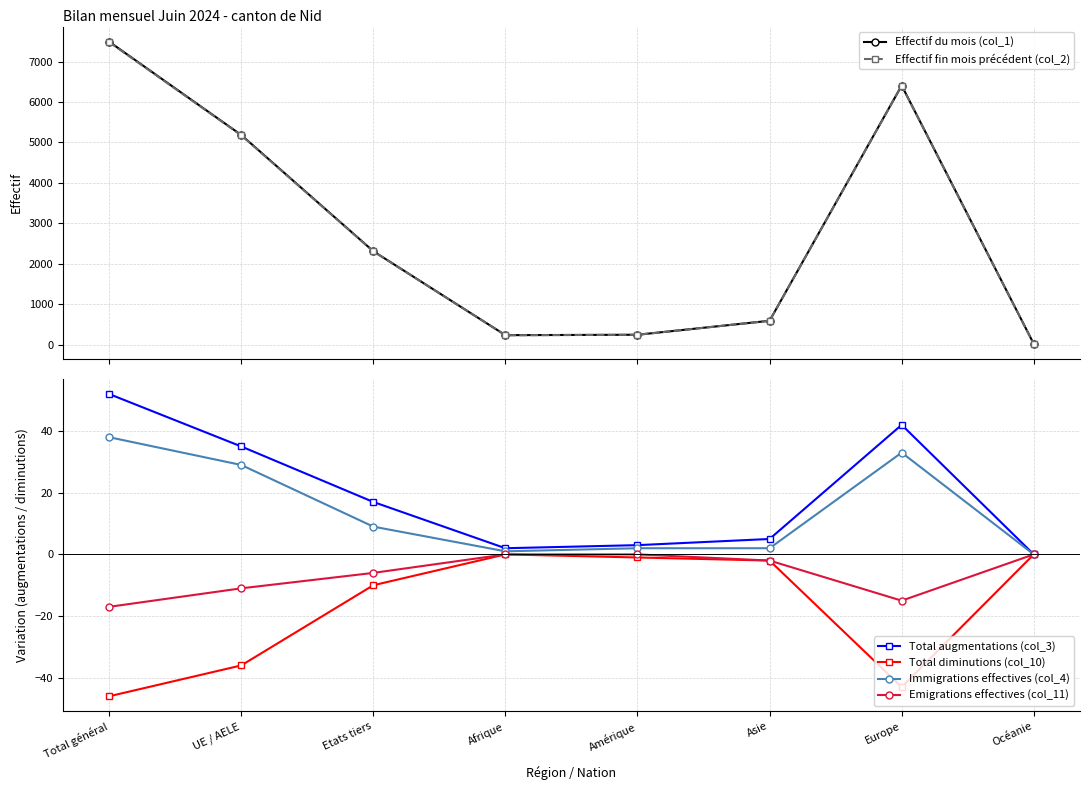

True or false: Effectif fin mois précédent (col_2) and Total diminutions (col_10) cross at least once.

False